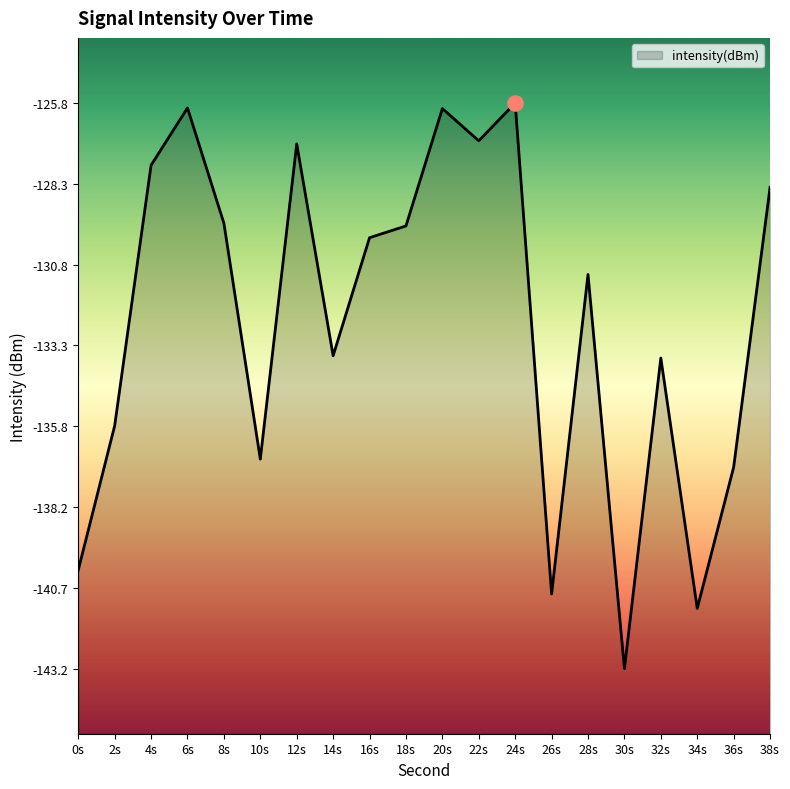

Which has a higher value, 32s or 0s?

32s